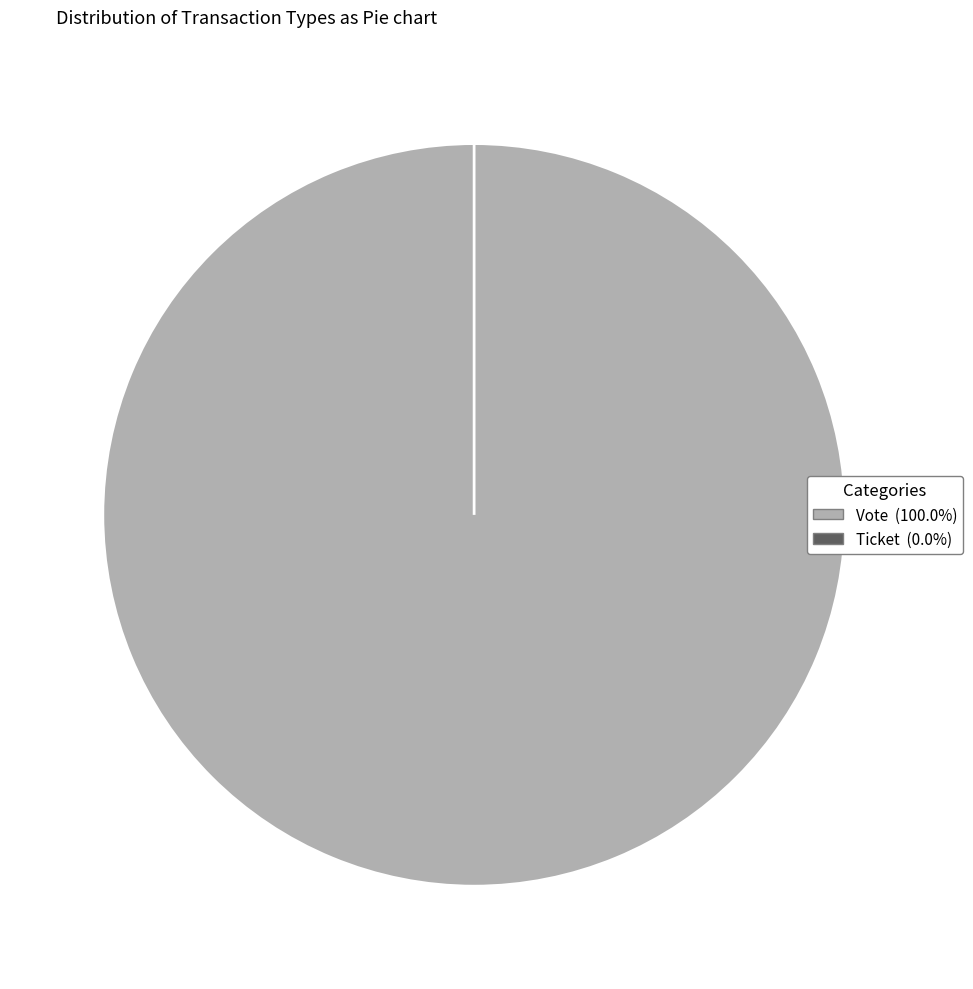

To the nearest percent, what is the average slice percentage?

50%